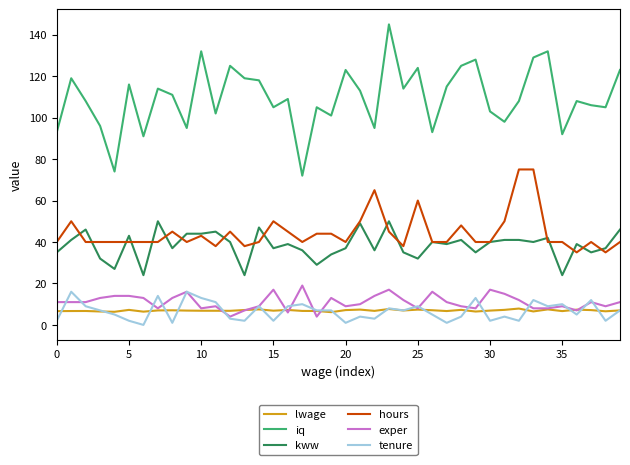

Which series has the widest spread of values?

iq